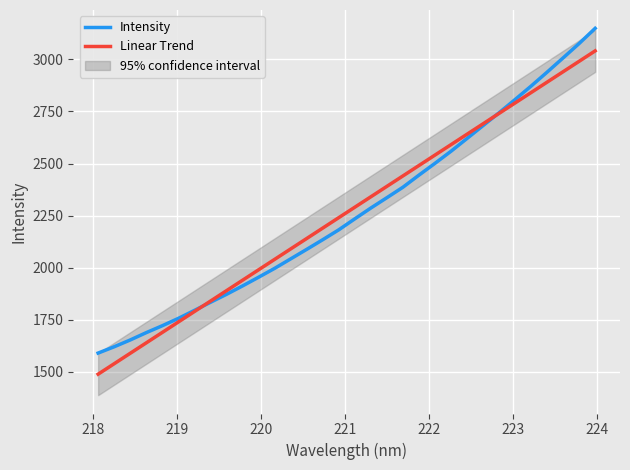

What is the maximum value for Linear Trend?

3041.0